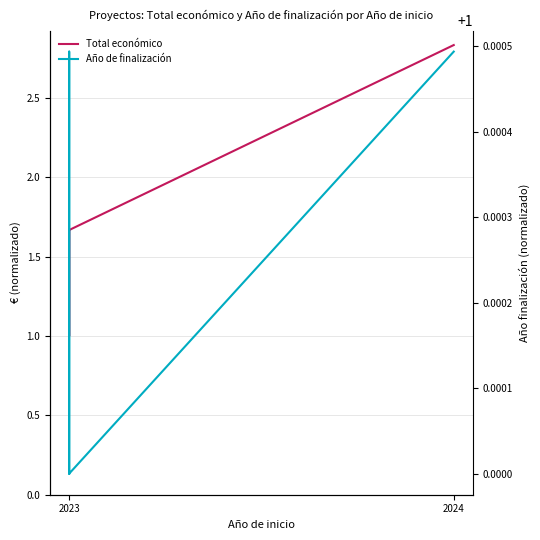

What is the smallest value displayed?

1.0